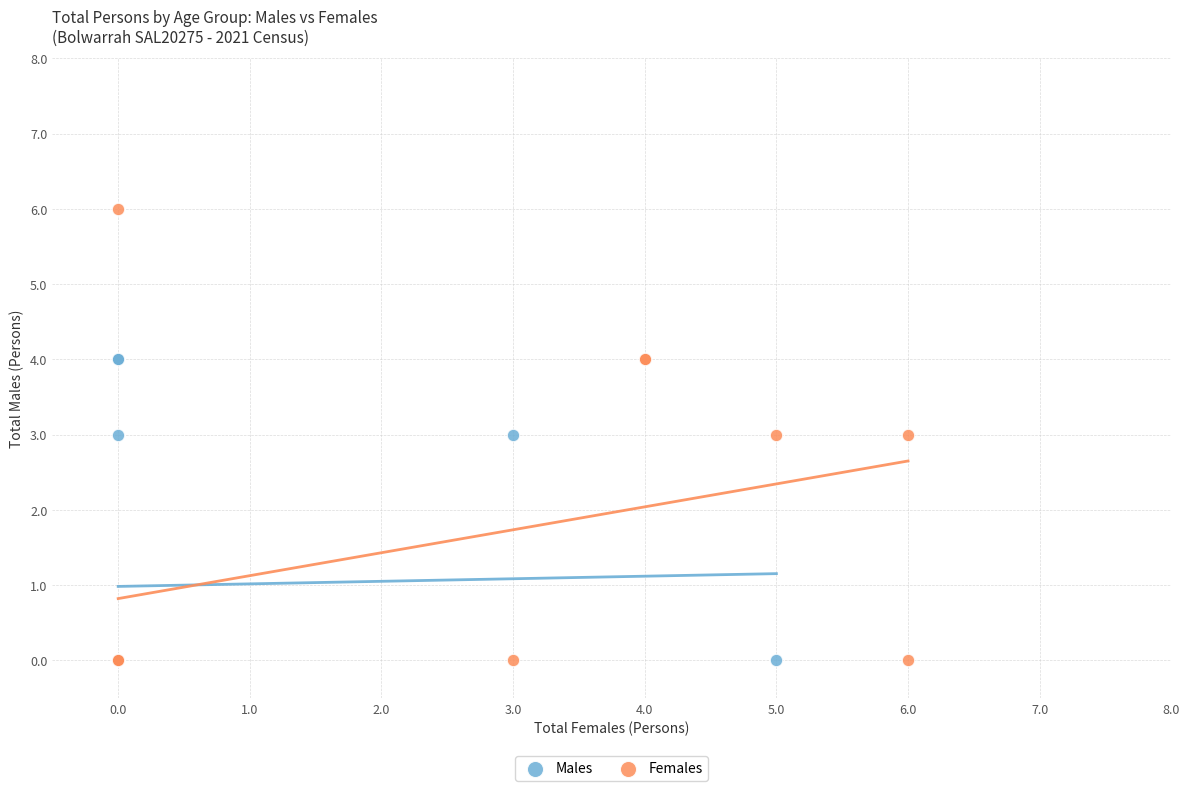

Which series reaches the maximum Y coordinate?

Females